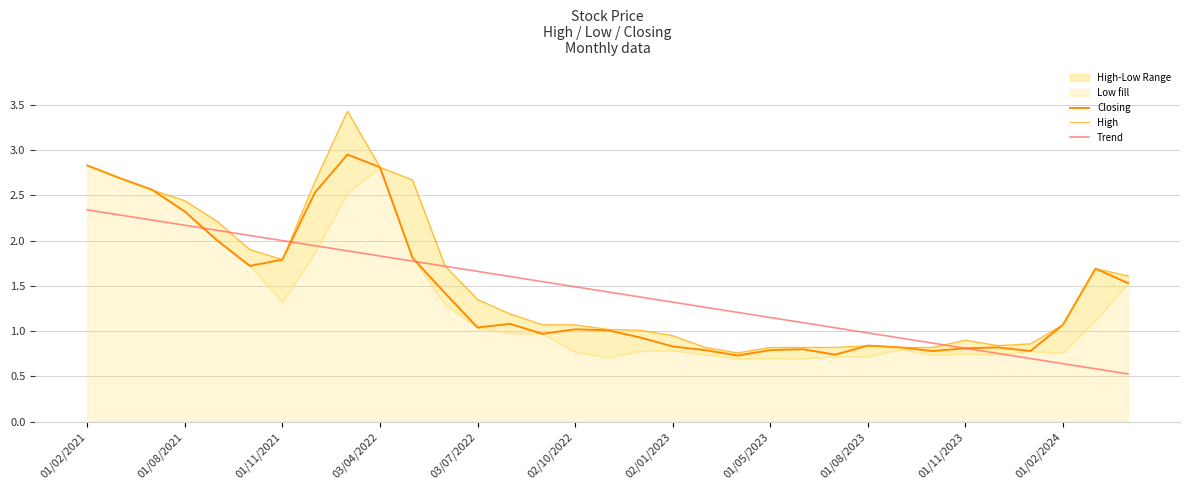

At 17, list the series in order from largest to smallest.

Trend, High, Closing